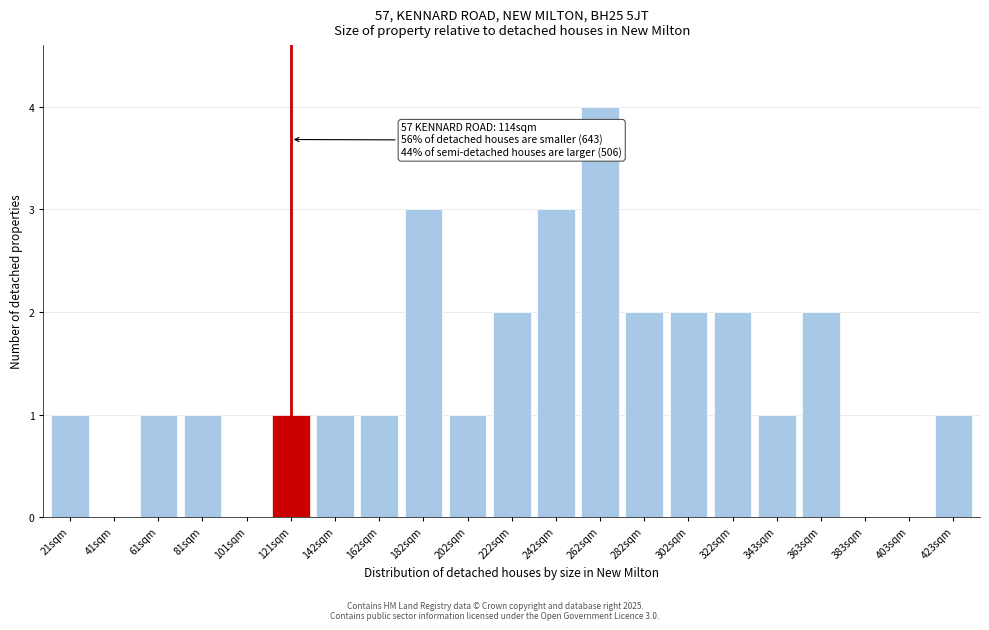

Reading left to right, list all the values displayed in this chart.

21sqm=1	41sqm=0	61sqm=1	81sqm=1	101sqm=0	121sqm=1	142sqm=1	162sqm=1	182sqm=3	202sqm=1	222sqm=2	242sqm=3	262sqm=4	282sqm=2	302sqm=2	322sqm=2	343sqm=1	363sqm=2	383sqm=0	403sqm=0	423sqm=1